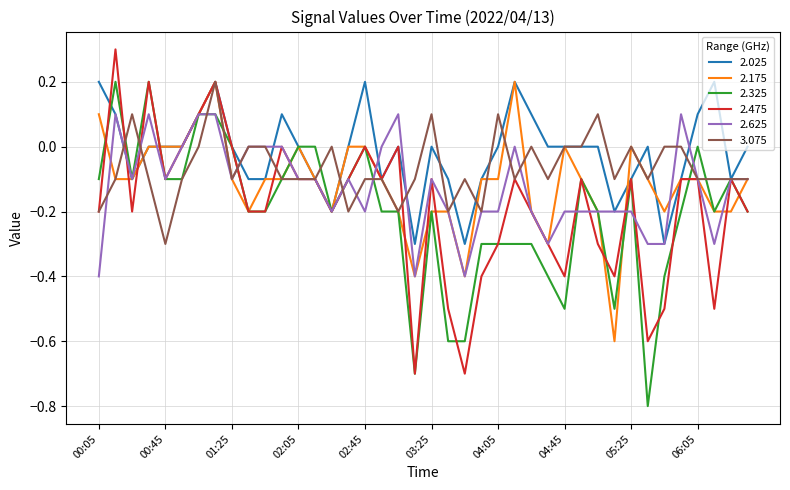

What is the smallest value displayed?

-0.8